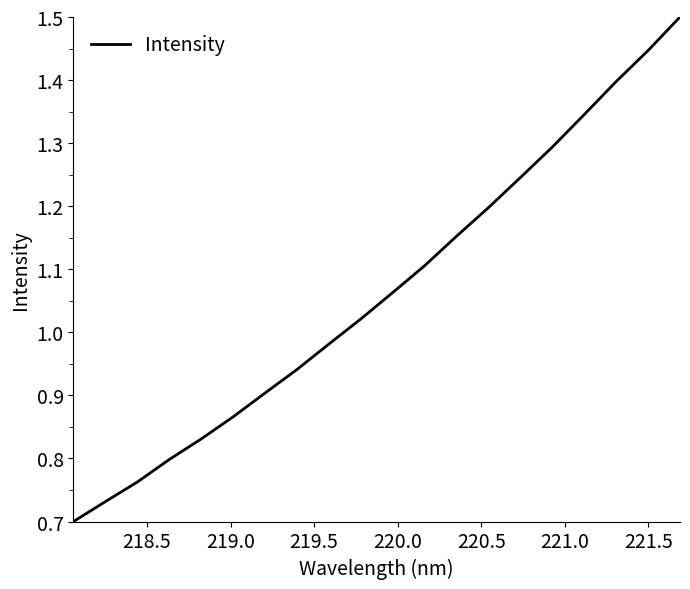

What is the greatest value displayed?

1.5